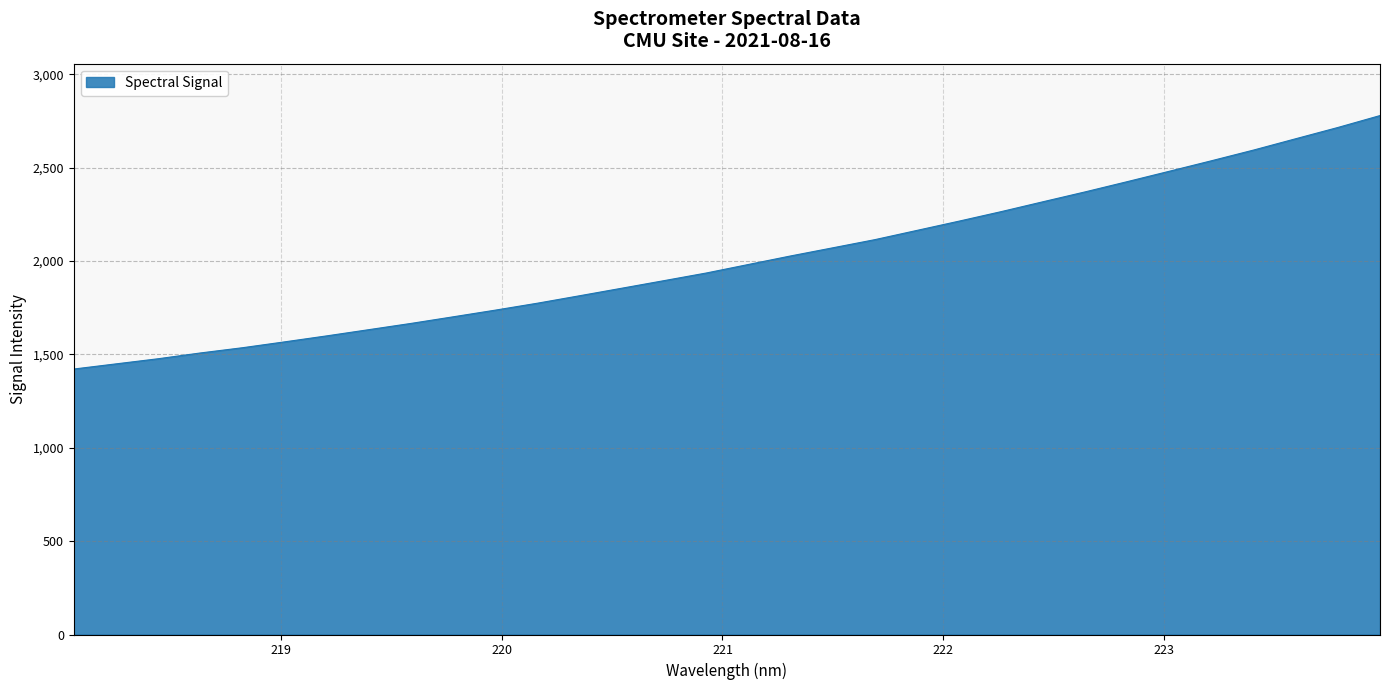

What is the smallest value displayed?

1421.9